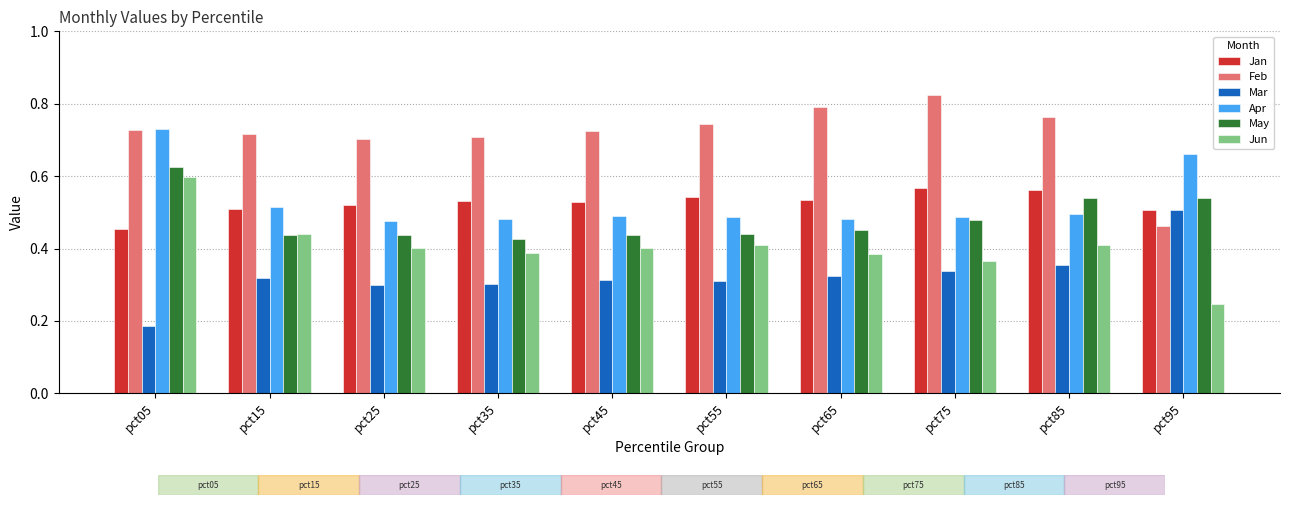

Is the value of Apr at pct05 greater than the value of Mar at pct35?

Yes